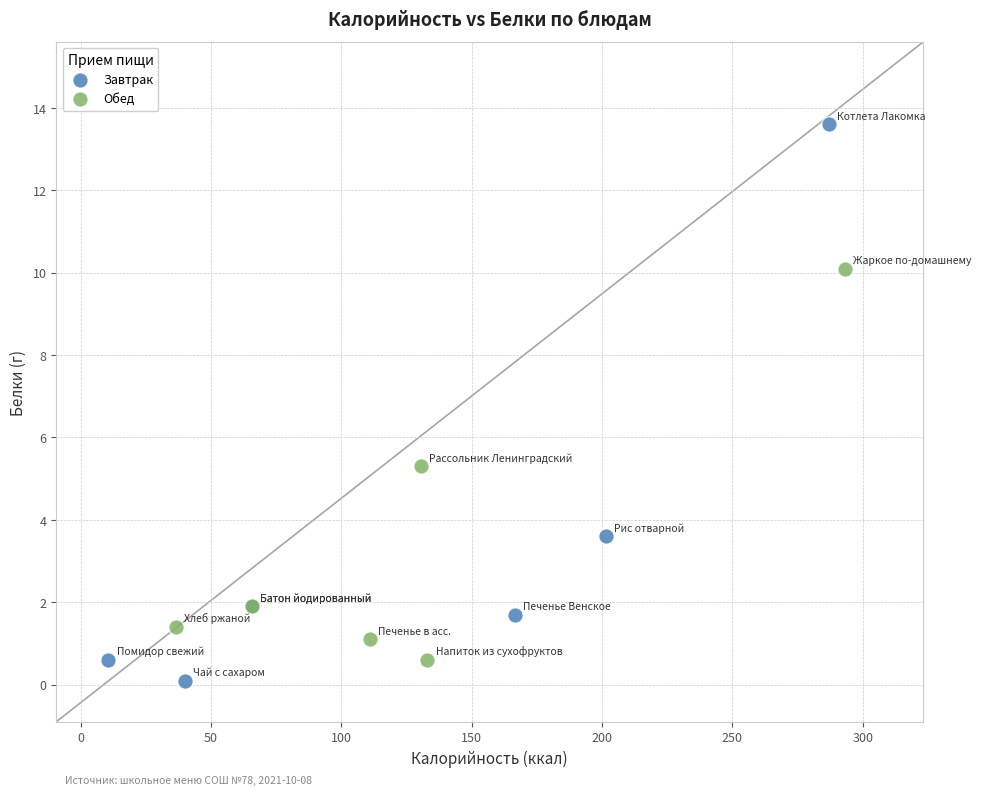

Which series reaches the maximum Y coordinate?

Завтрак